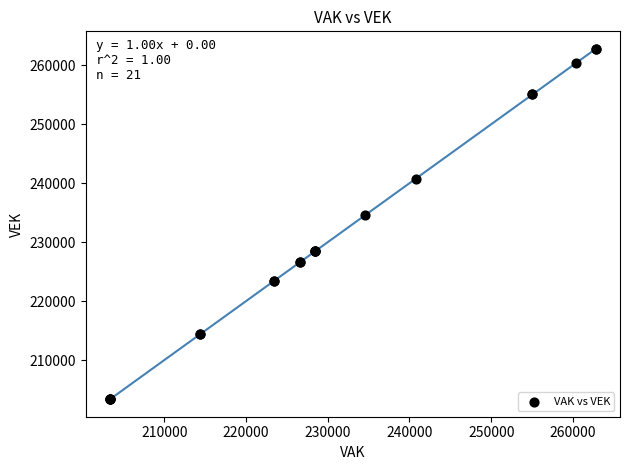

What Y value in the scatter plot is closest to 233072?

234561